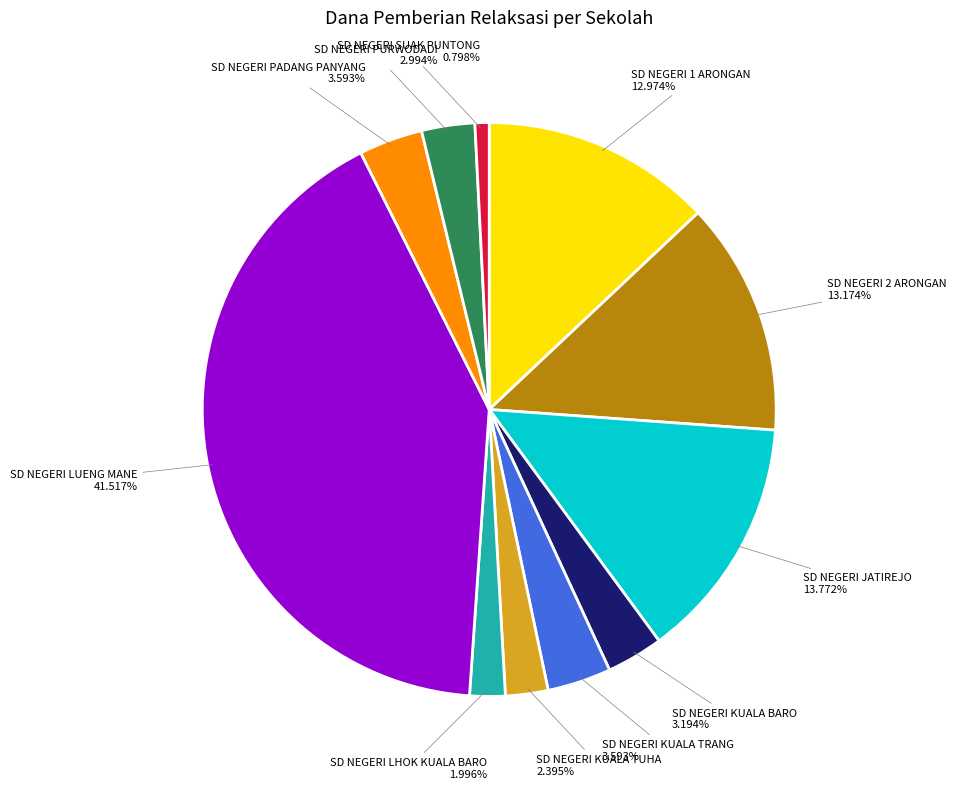

To the nearest percent, what portion does SD NEGERI JATIREJO represent?

14%